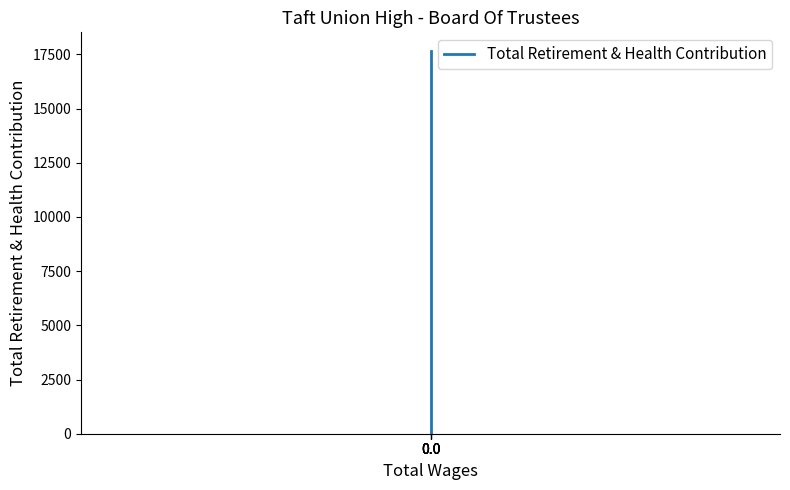

Reading left to right, transcribe all the data shown in this chart.

0.0=17633	0.0=17633	0.0=17633	0.0=17633	0.0=0